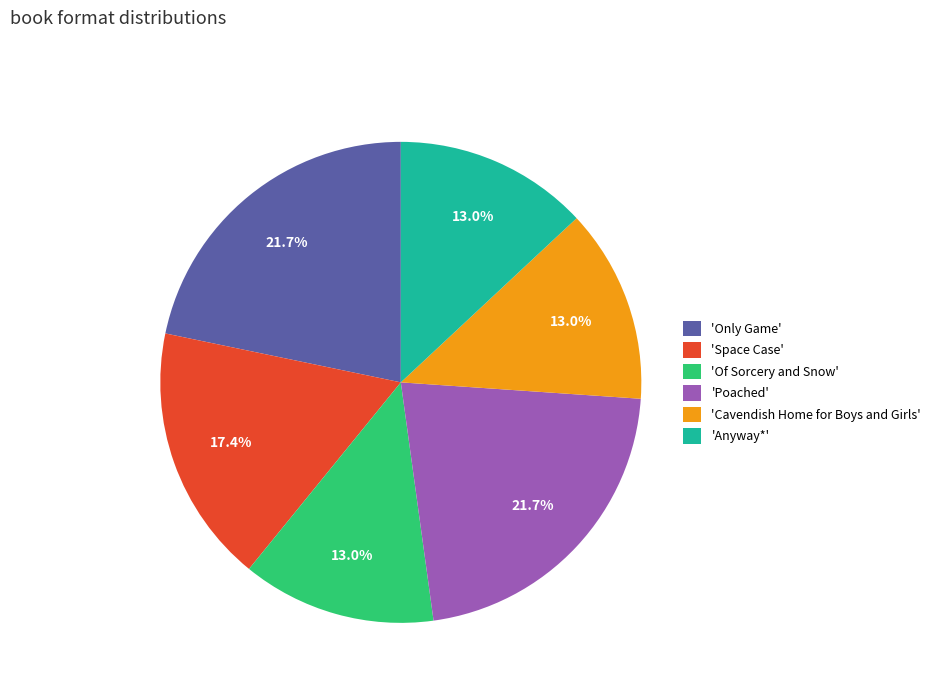

To the nearest percent, what is the difference between the largest and smallest slice percentages?

9%